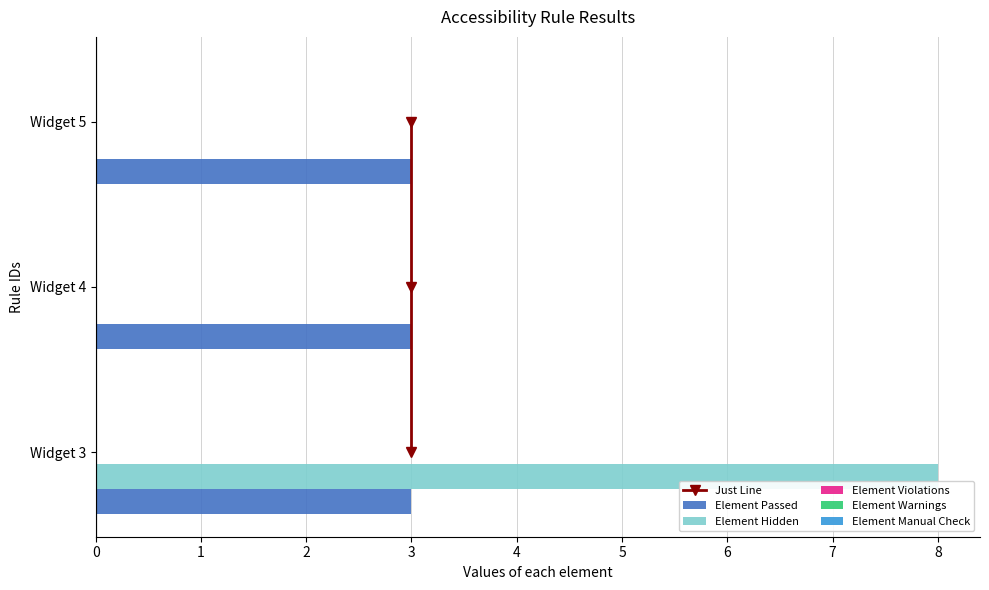

True or false: Element Hidden has a value of 3 at Widget 4.

False